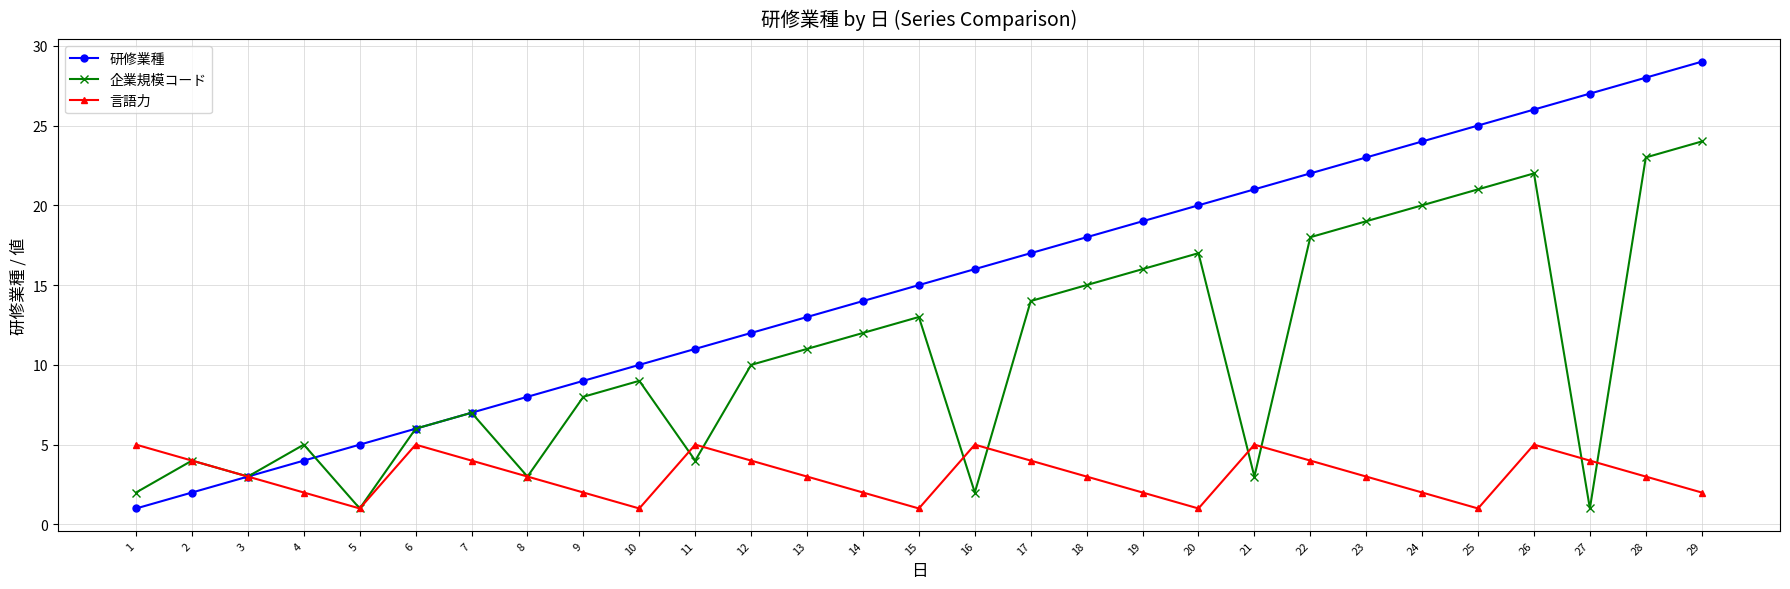

What is the difference between the highest and lowest values at 27?

26